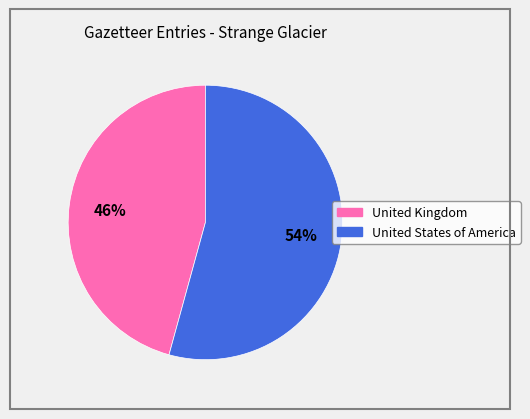

To the nearest percent, what portion does United Kingdom represent?

46%